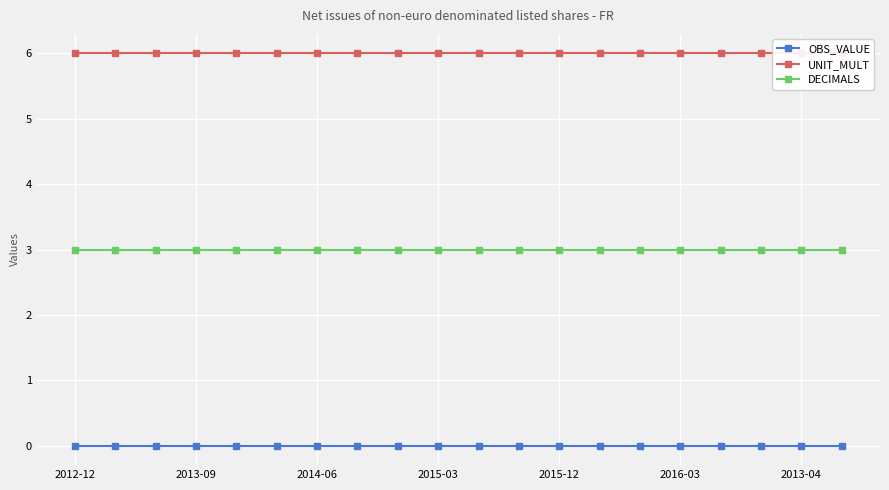

The DECIMALS series shows 3 at 2016-03. True or false?

True